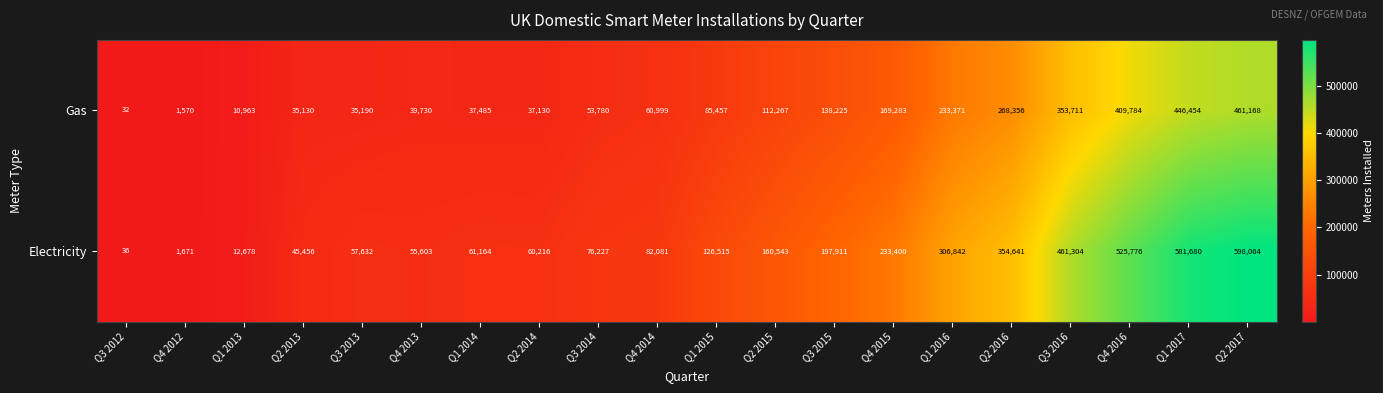

What is the average value of the Electricity series?

199972